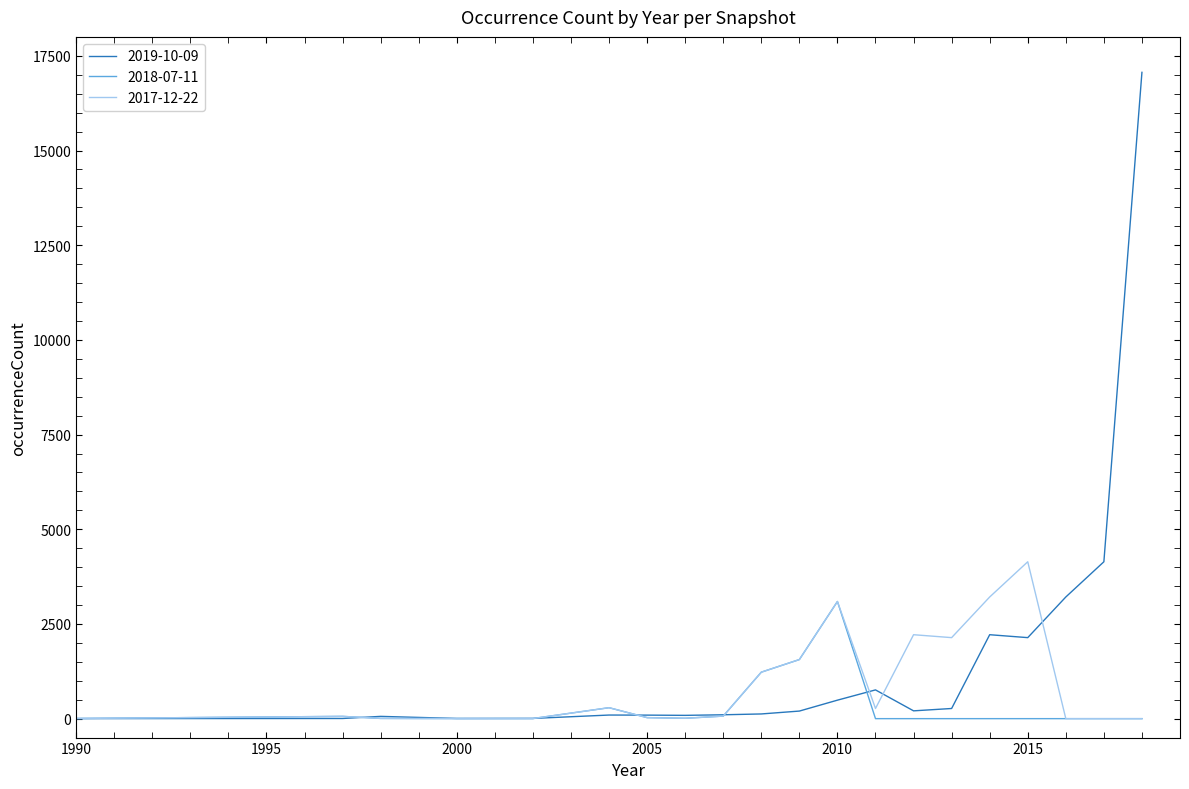

List the series in order of their peak value, highest first.

2019-10-09, 2017-12-22, 2018-07-11